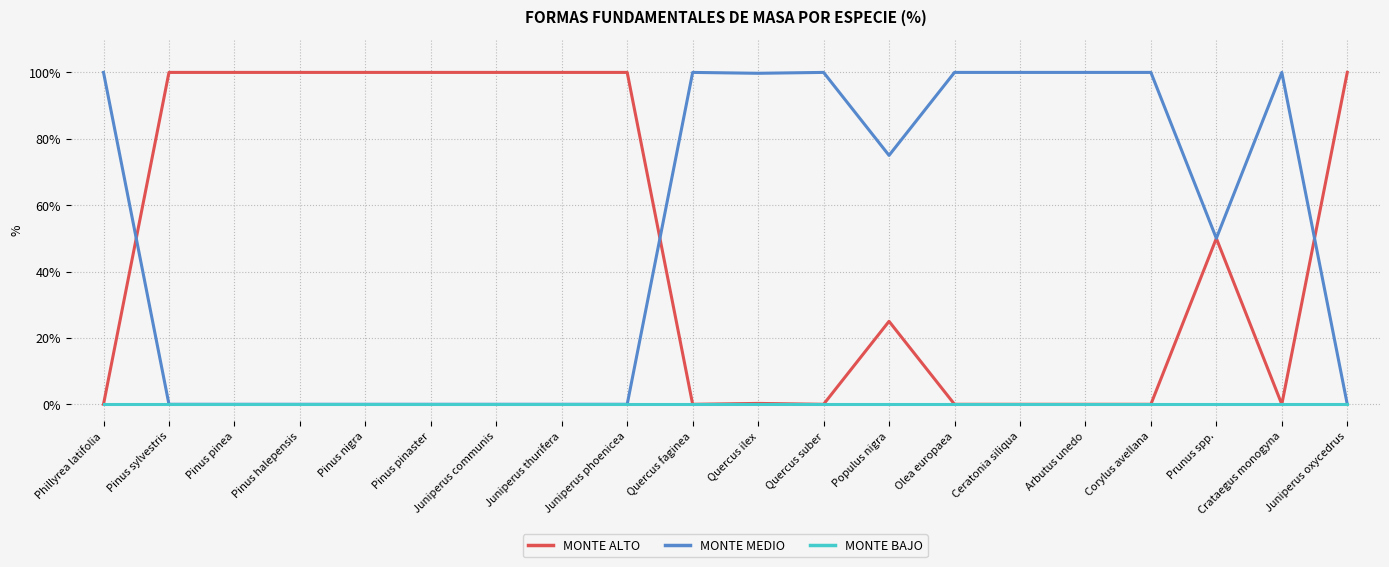

What is the spread (max minus min) of values at Phillyrea latifolia?

100.0